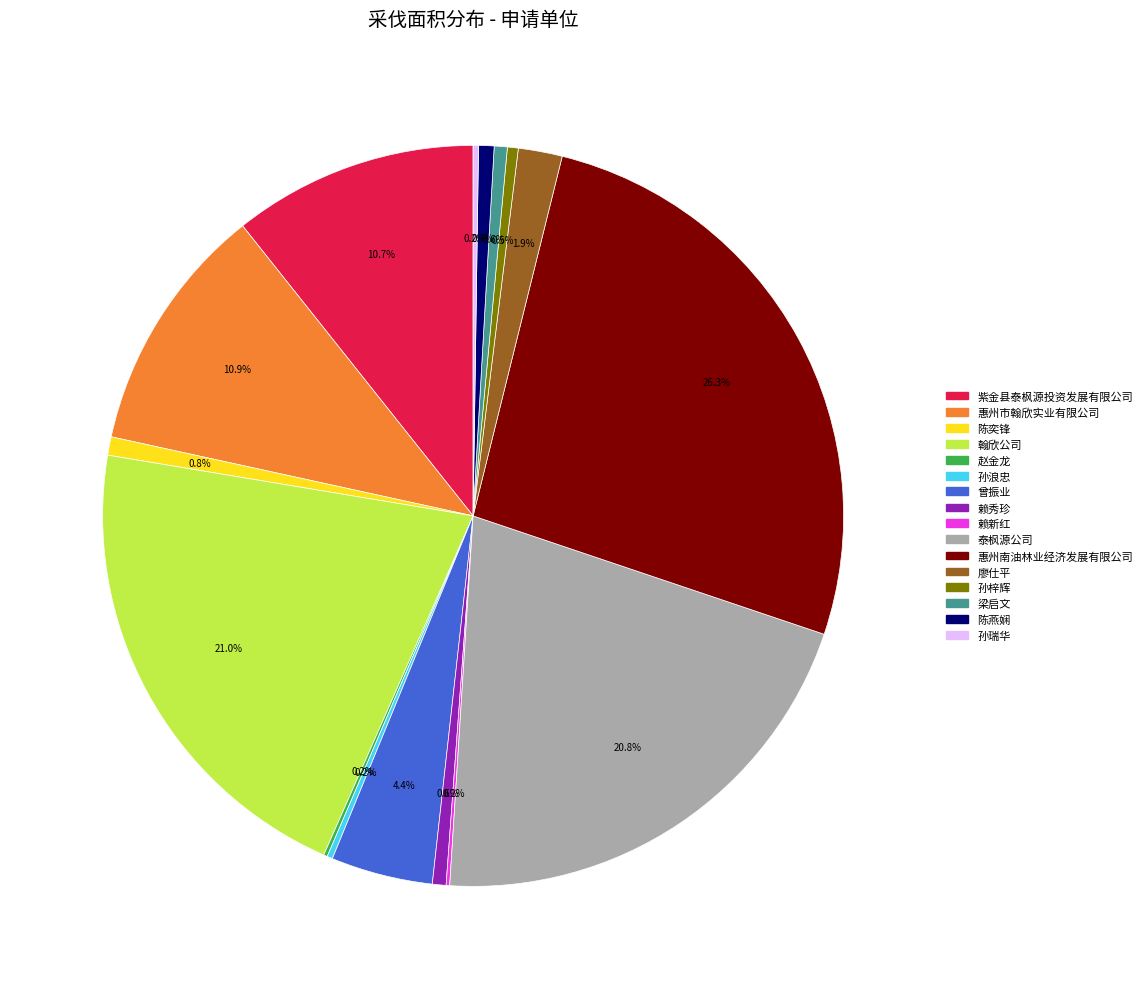

Is there any slice that represents more than half of the pie?

No